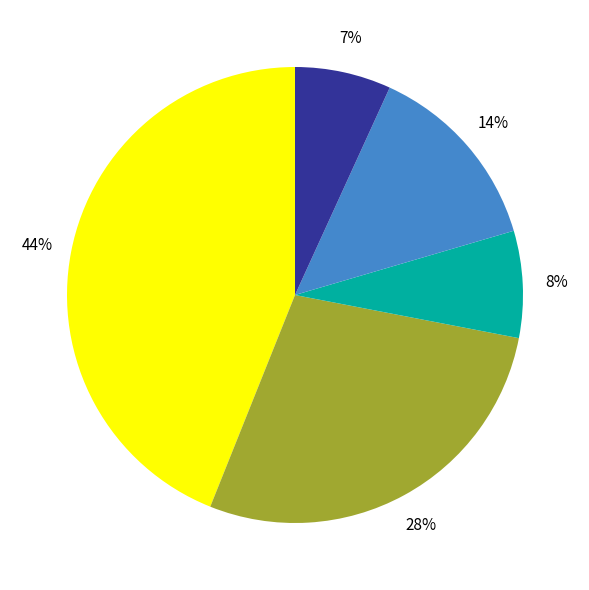

To the nearest percent, what is the difference between the largest and smallest slice percentages?

37%